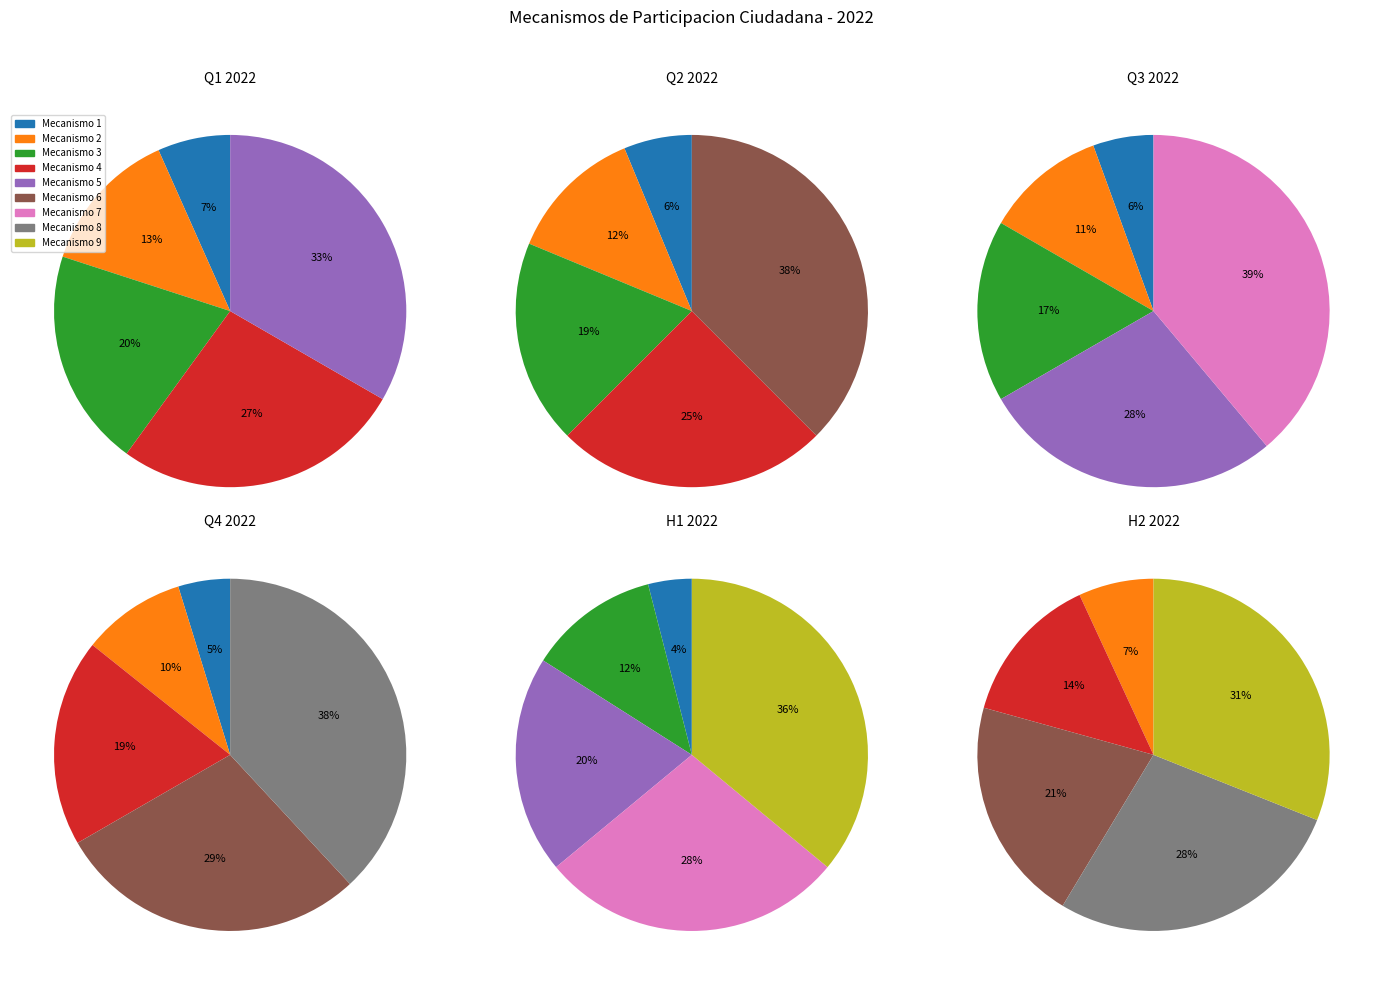

Which category has the biggest portion of the pie?

9